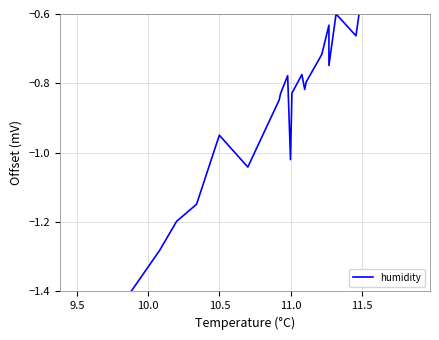

How many series are shown in this chart?

1